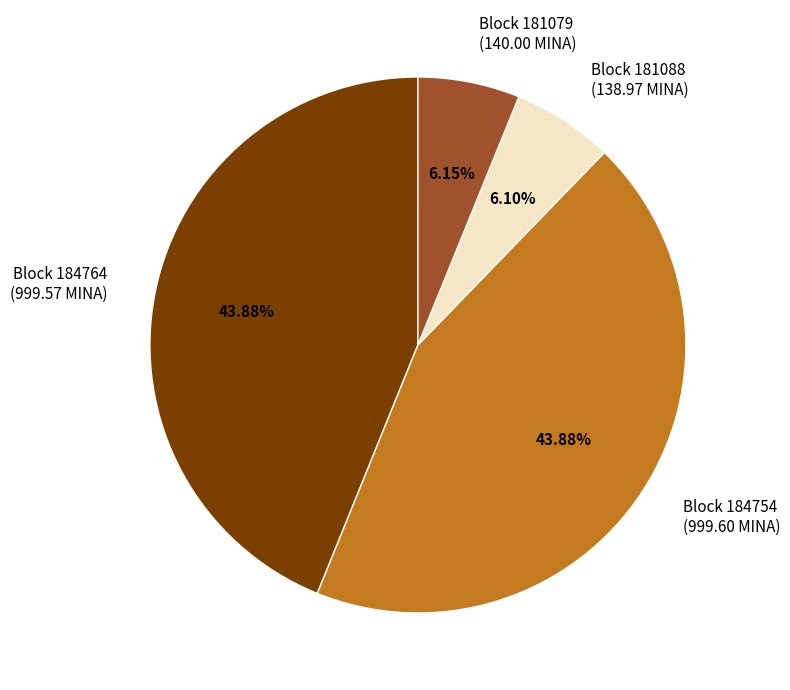

Between Block 181088 (138.97 MINA) and Block 184764 (999.57 MINA), which is larger?

Block 184764 (999.57 MINA)